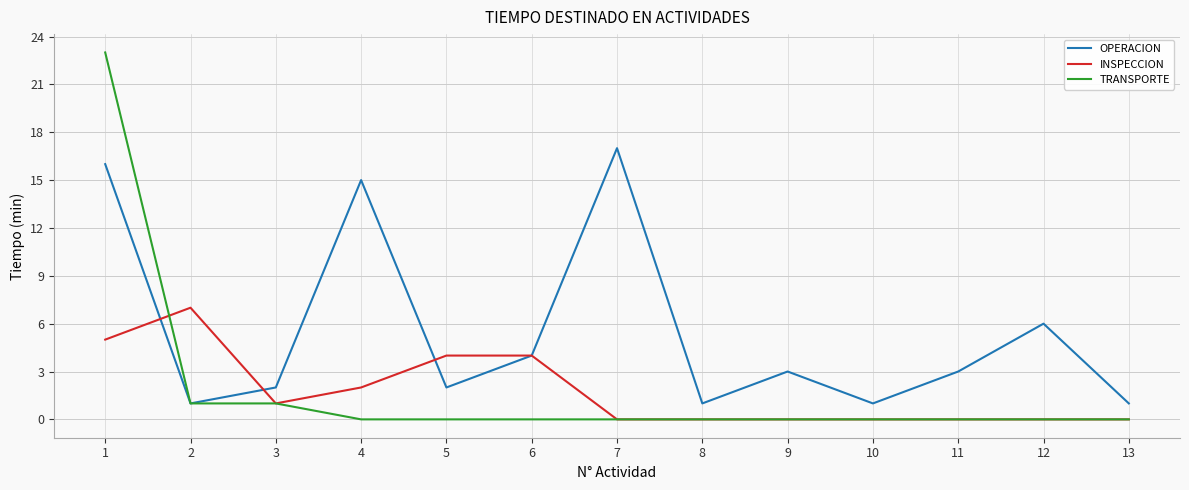

True or false: OPERACION has a value of 15 at 4.

True